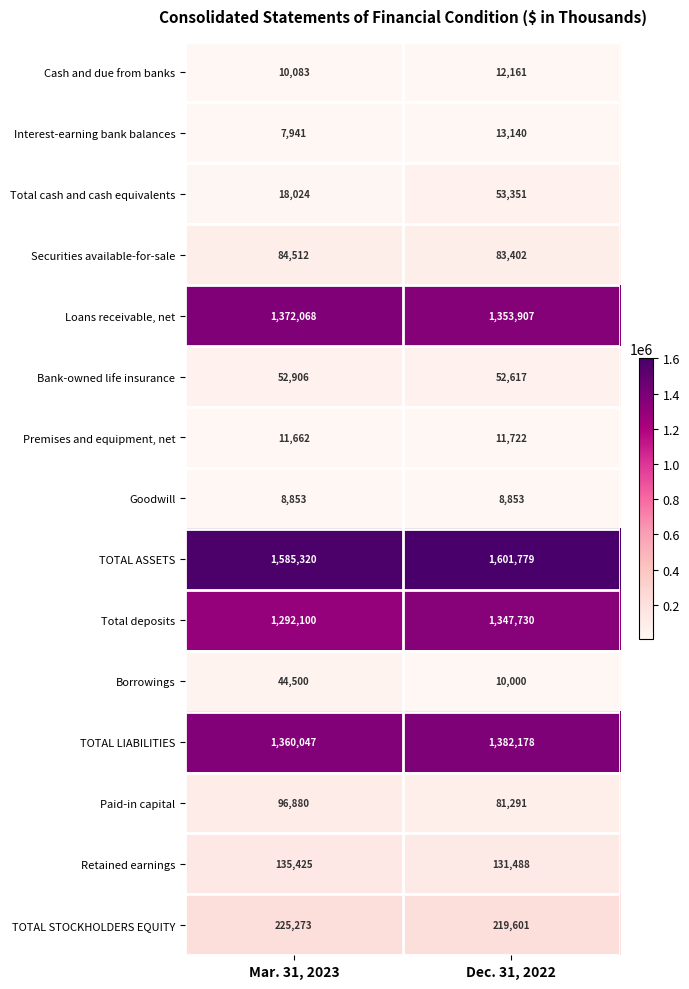

Between Mar. 31, 2023 and Dec. 31, 2022, which series saw the biggest shift?

Total deposits